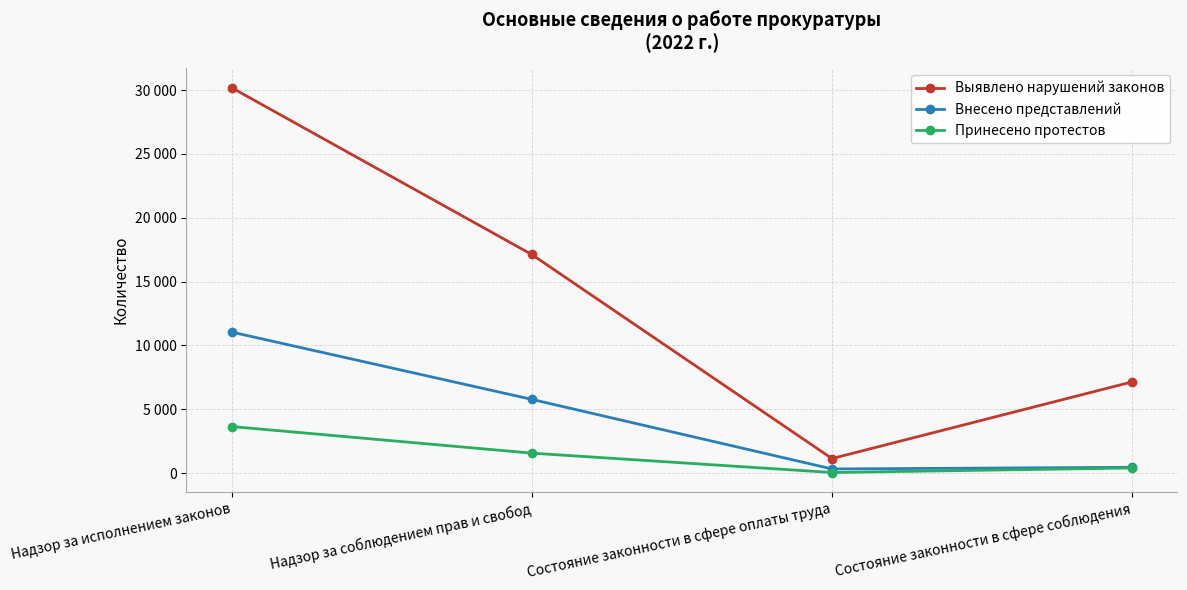

In Выявлено нарушений законов, how many points are lower than both neighbors (excluding endpoints)?

1